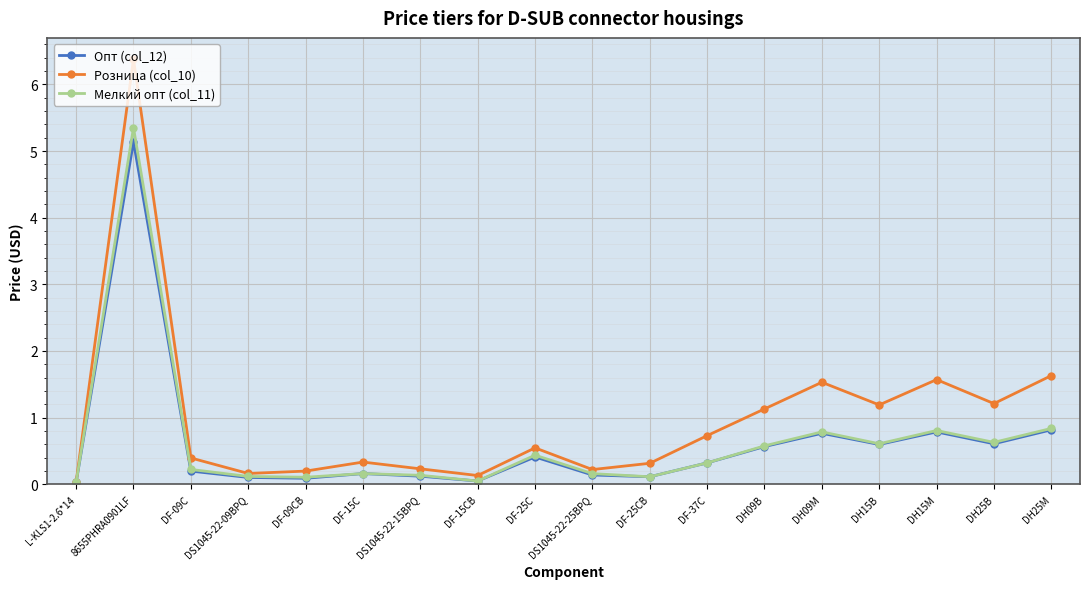

What is the maximum value shown in the chart?

6.4